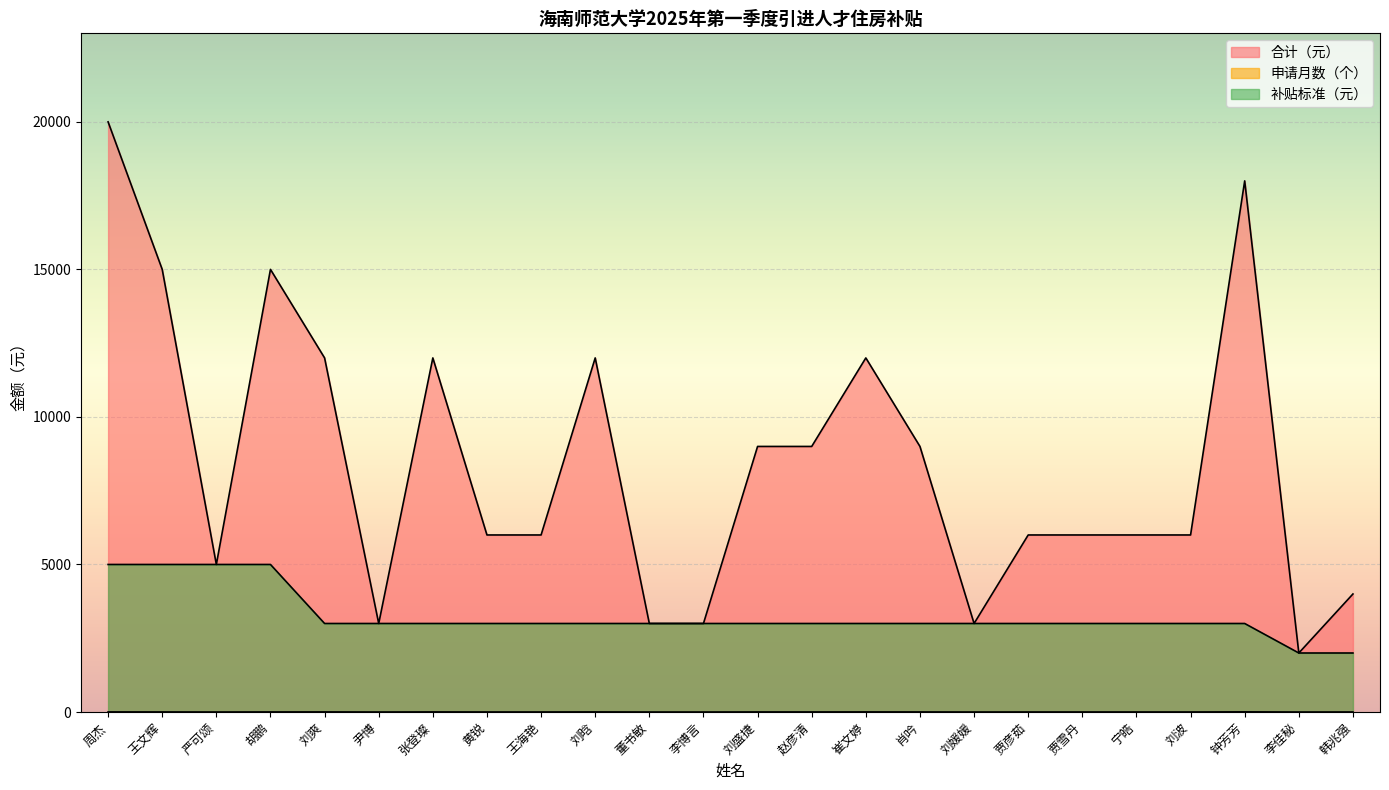

Which has a higher value, 胡鹏 or 韩兆强?

胡鹏